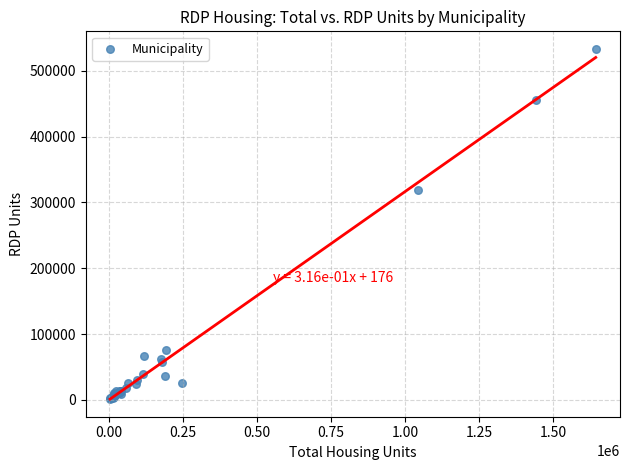

What Y value in the scatter plot is closest to 267239?

319450